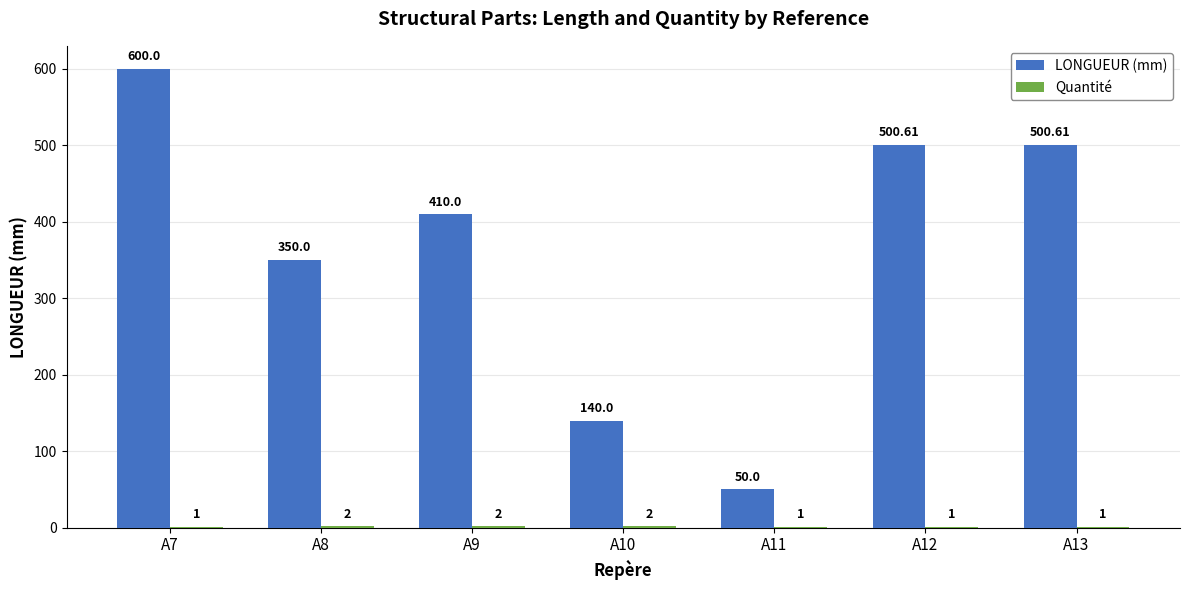

Which series has the largest total across all categories?

LONGUEUR (mm)